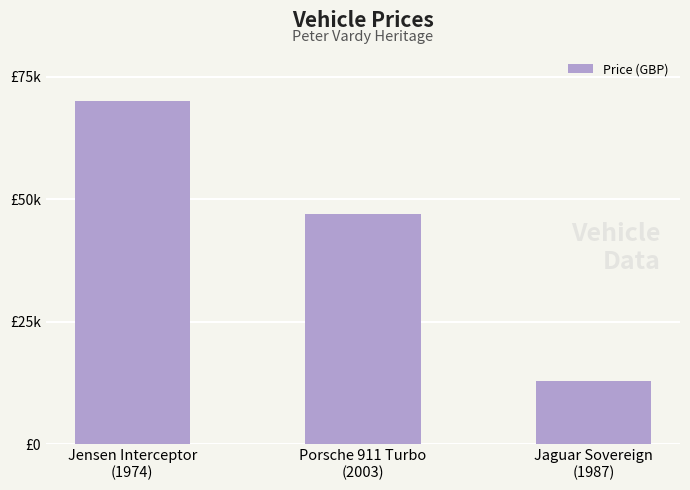

Which has a higher value, Porsche 911 Turbo
(2003) or Jaguar Sovereign
(1987)?

Porsche 911 Turbo
(2003)